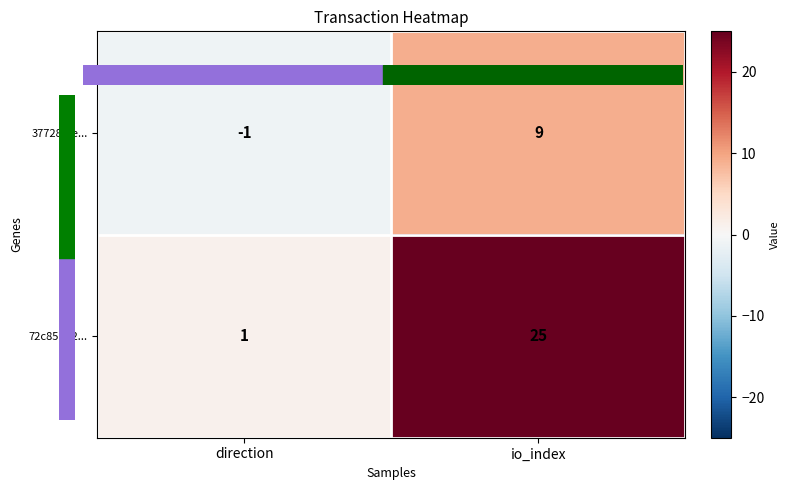

List the series in order of their peak value, highest first.

72c85d22..., 37728f9e...